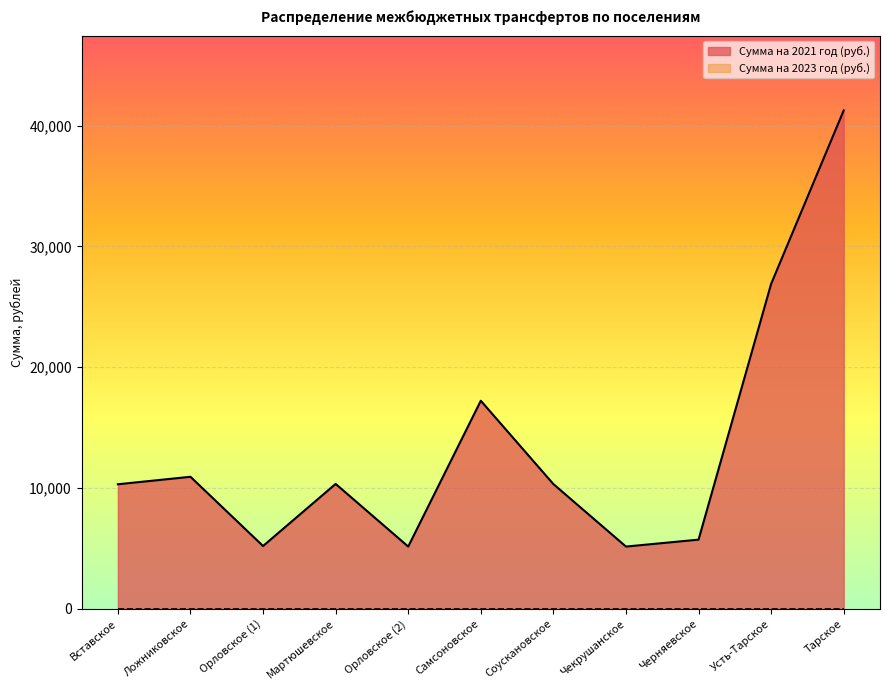

Is it true that the value at Орловское (2) is 7635.0?

False